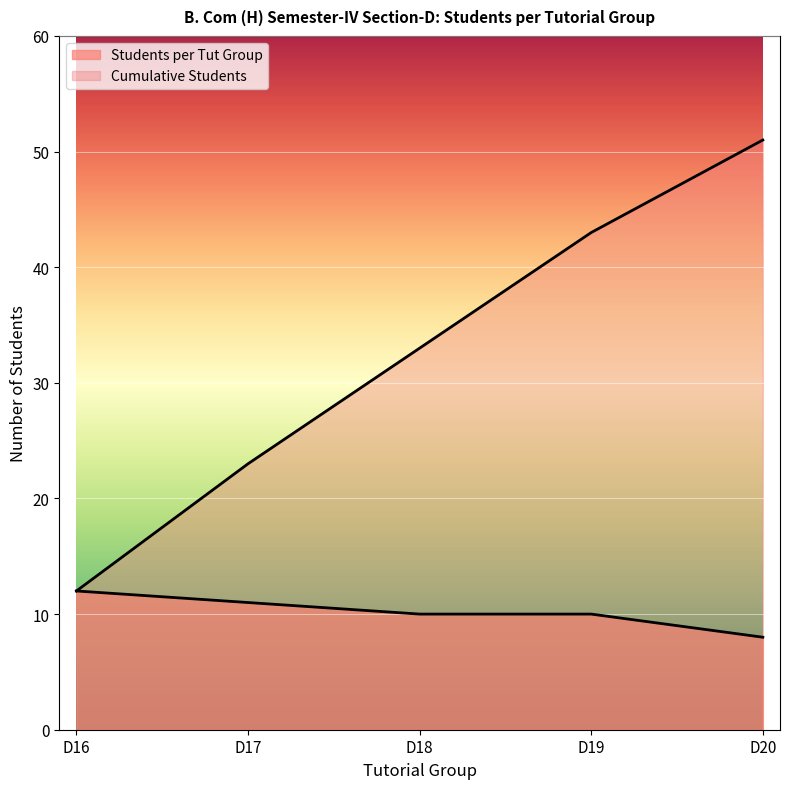

True or false: Cumulative Students has a value of 51 at D20.

True